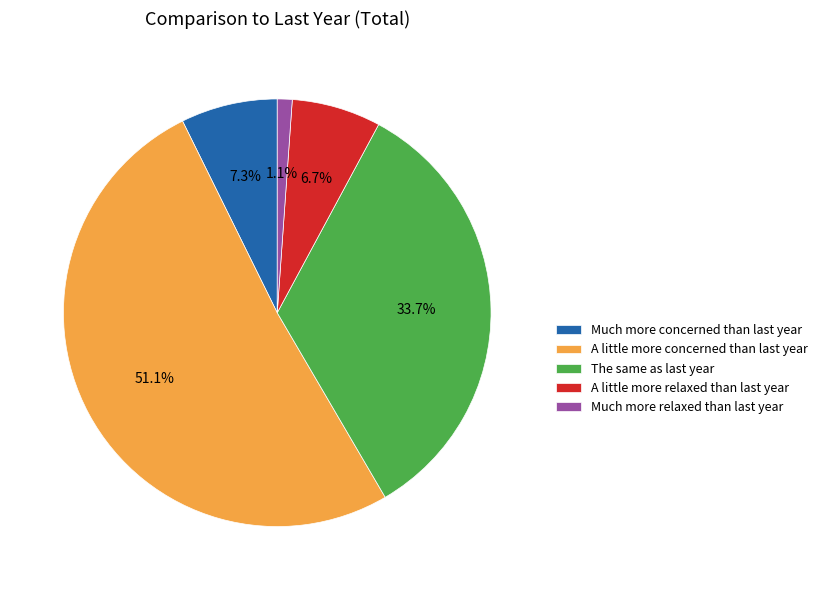

Is there a majority slice in this chart?

Yes